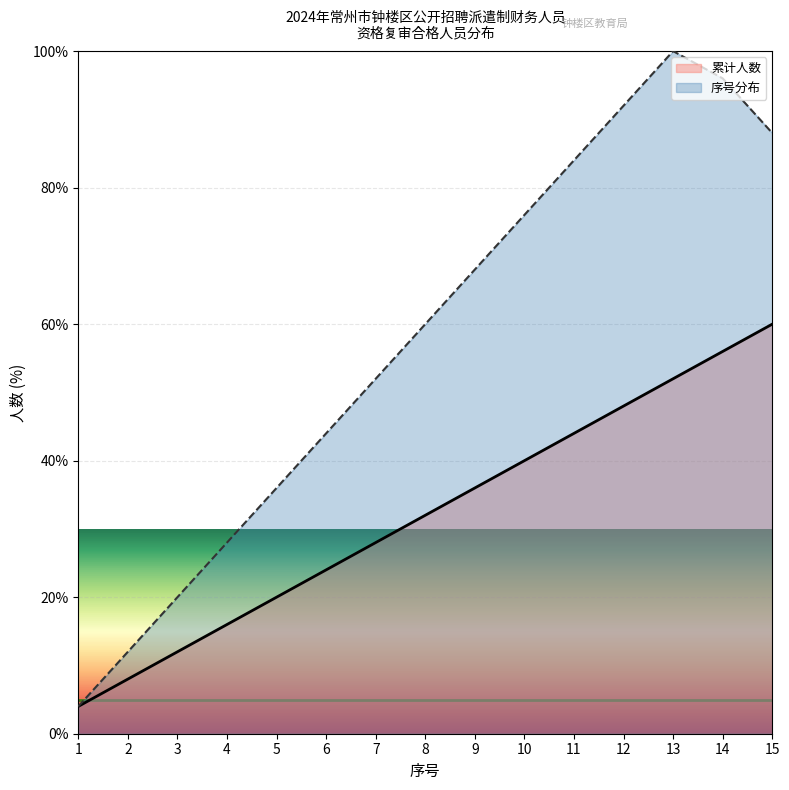

List the series in order of their overall mean, lowest first.

累计人数, 序号分布